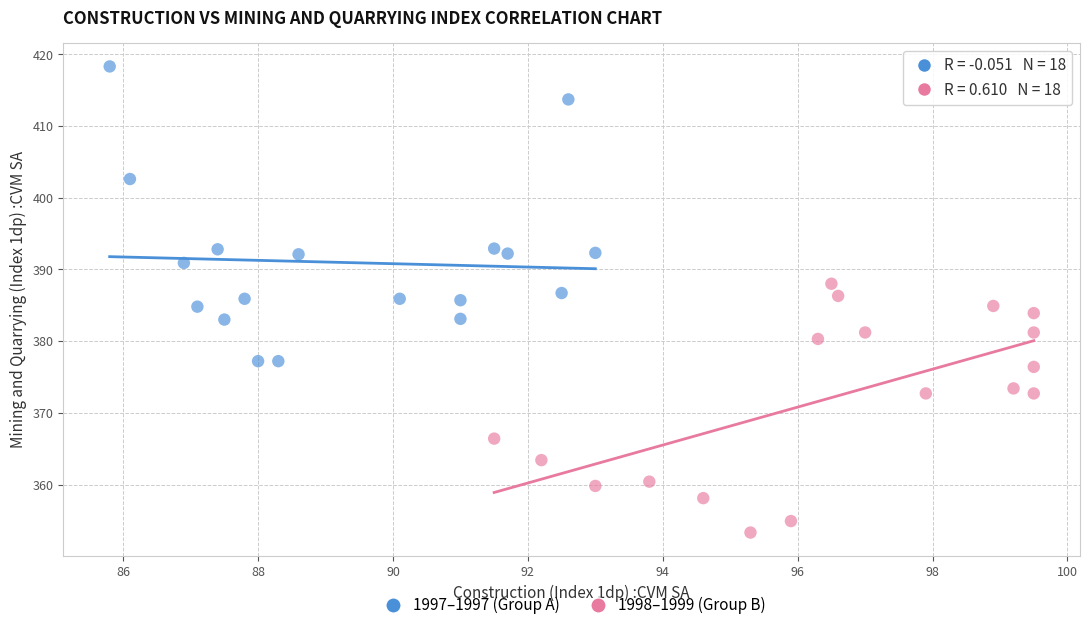

Which series contains the highest Y value?

1997–1997 (Group A)